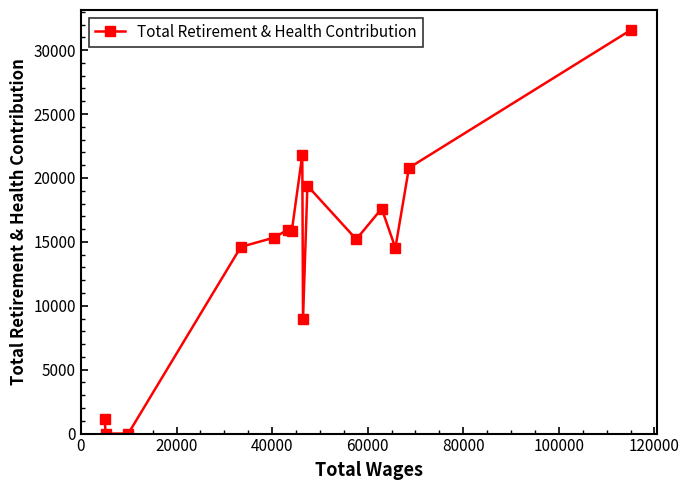

What is the difference between the second highest and minimum values?

21812